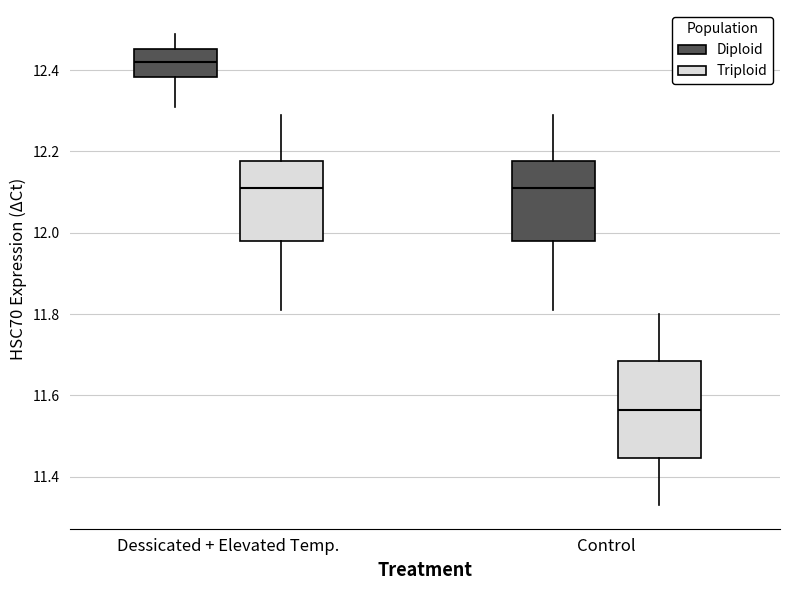

Reading left to right, transcribe this box plot: for each box, give where its median line is, the range the box spans, and where its two whiskers end, as read against the y-axis. The values are not printed on the chart, so give them approximately, as read against the axis.

Dessicated + Elevated Temp. (Diploid): median 12.42, box 12.38 to 12.46, whiskers 12.32 to 12.50
Dessicated + Elevated Temp. (Triploid): median 12.12, box 11.98 to 12.18, whiskers 11.82 to 12.30
Control (Diploid): median 12.12, box 11.98 to 12.18, whiskers 11.82 to 12.30
Control (Triploid): median 11.56, box 11.44 to 11.68, whiskers 11.34 to 11.80